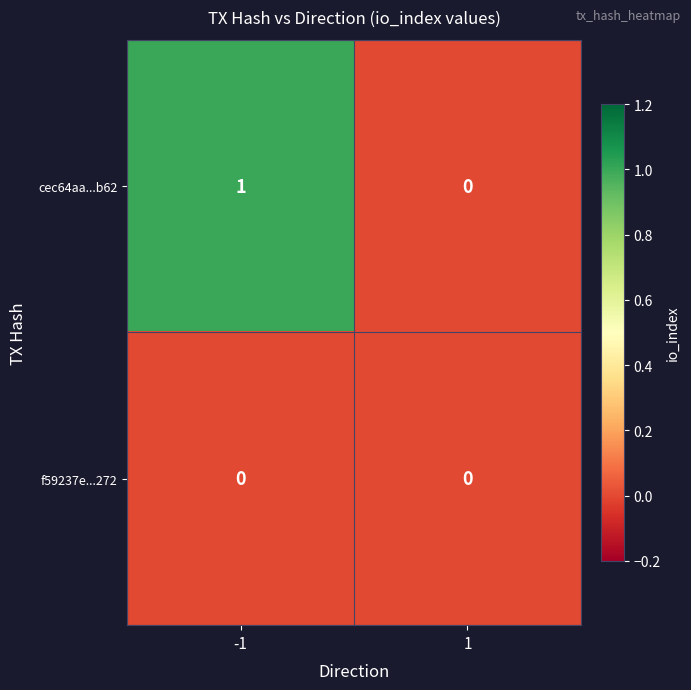

Reading left to right, what are all the values shown in this chart?

cec64aa...b62: 1	0
f59237e...272: 0	0